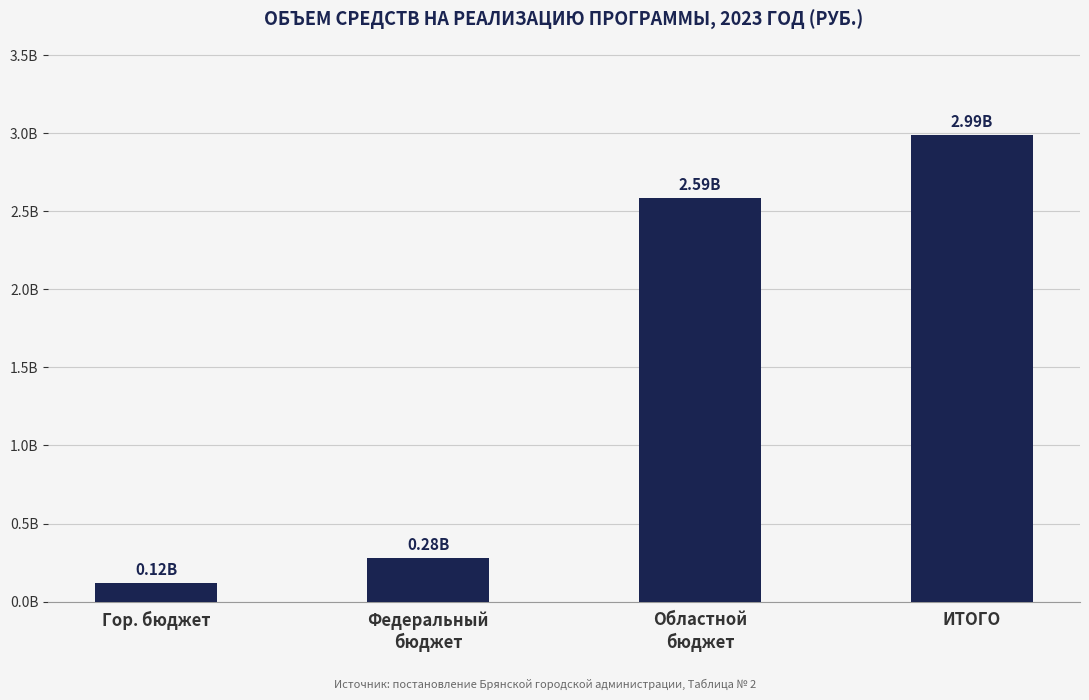

Where is the data nearest to the value 1556035775?

Областной
бюджет